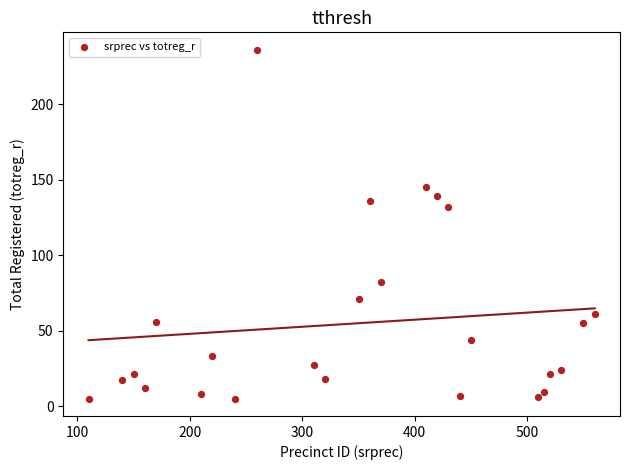

What is the range of X values (max minus min)?

450